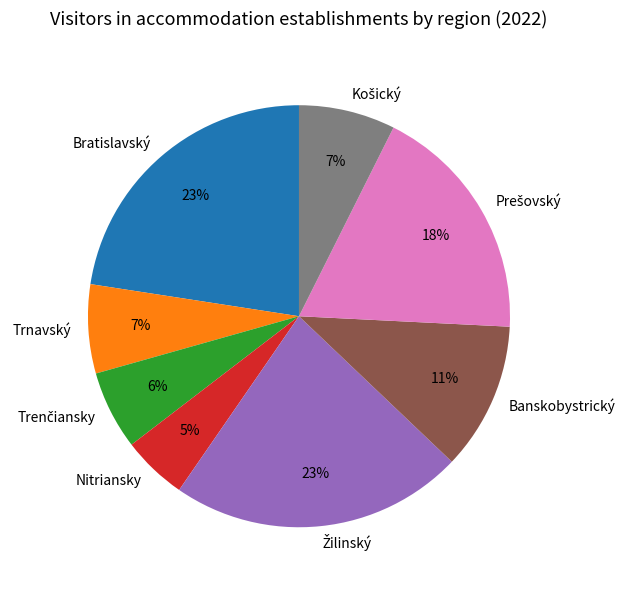

Does any single category account for the majority?

No